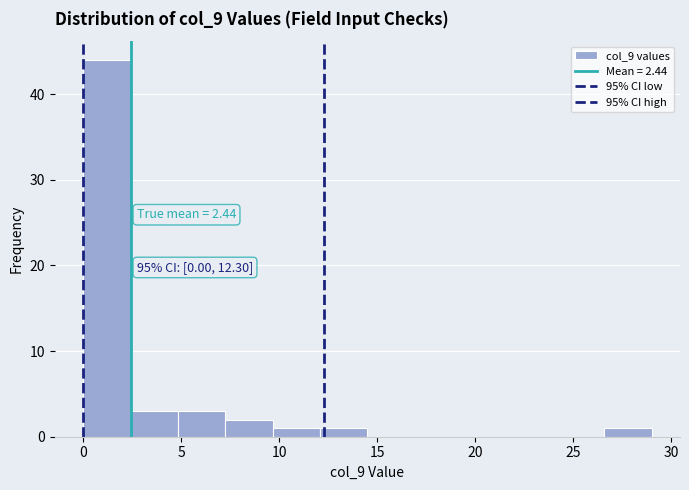

Over which range of the x-axis is the bar tallest?

0.0 to 2.5